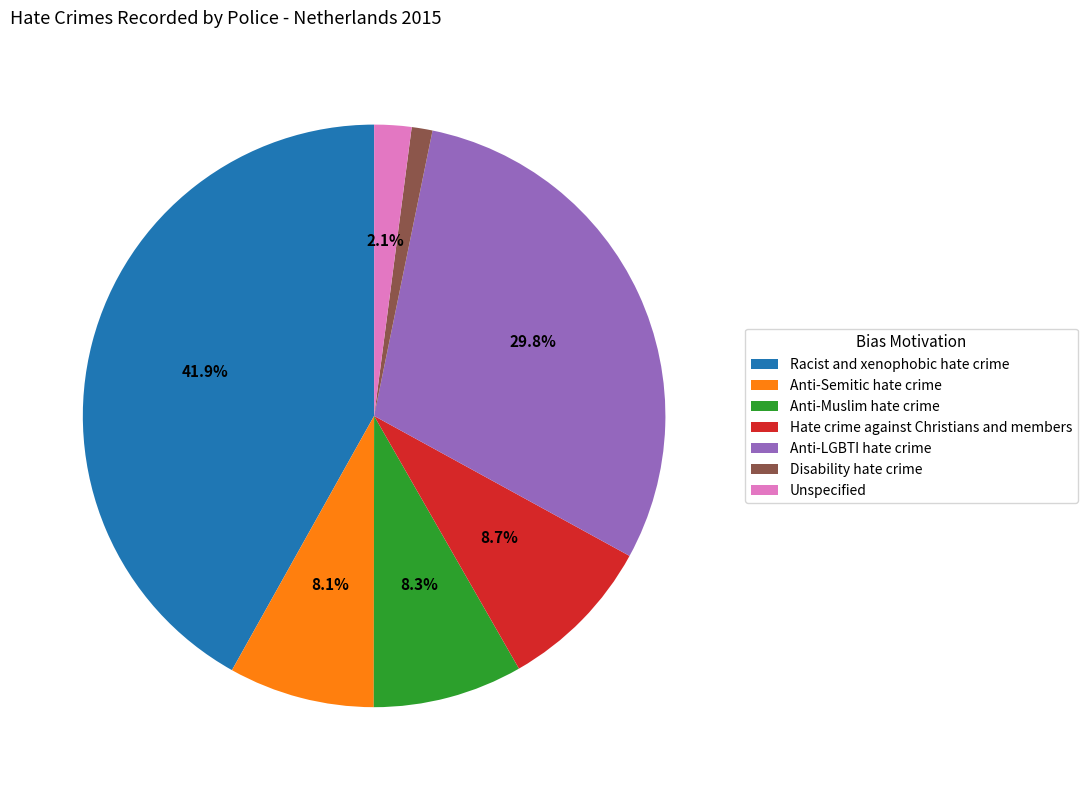

How much of the chart is everything except Unspecified?

97.9%